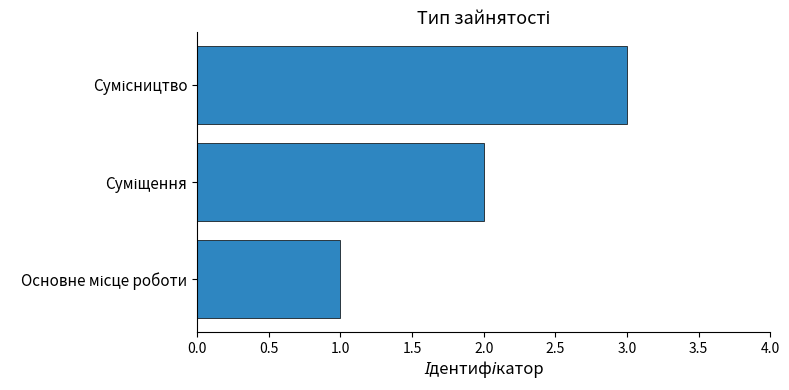

What is the sum of all values?

6